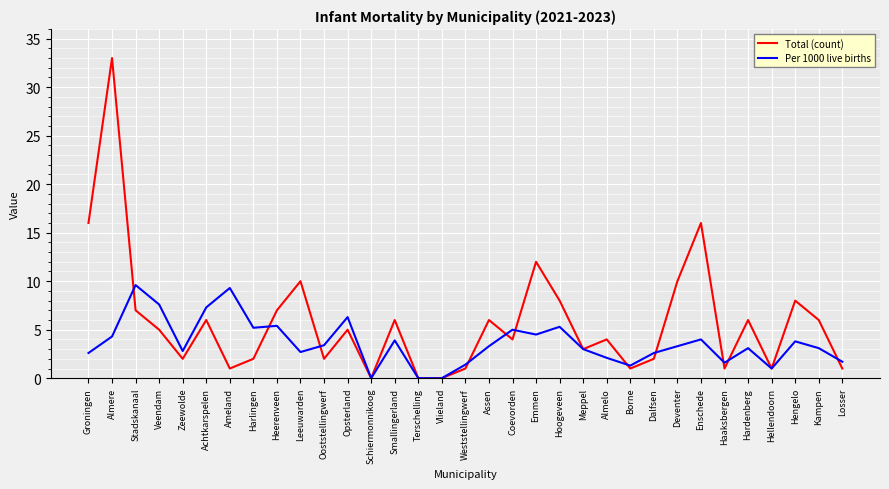

What are all the series names shown in the legend?

Total (count), Per 1000 live births